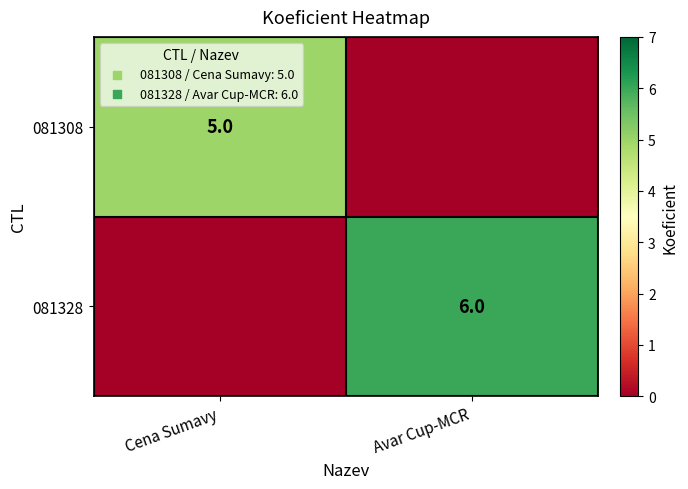

Is it true that 081328 equals 3 at Avar Cup-MCR?

False